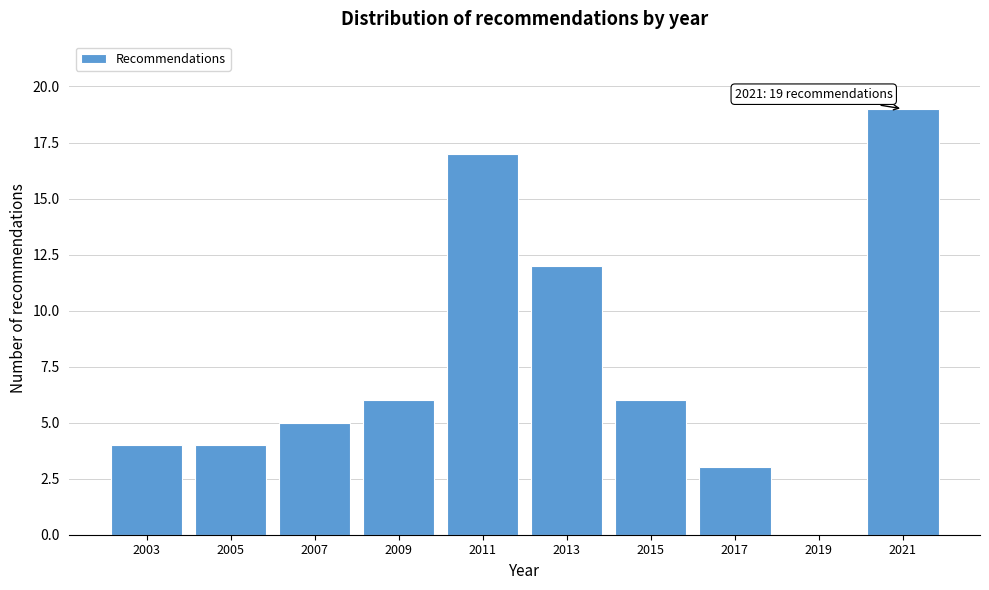

Which range on the x-axis has the tallest bar?

2020 to 2022